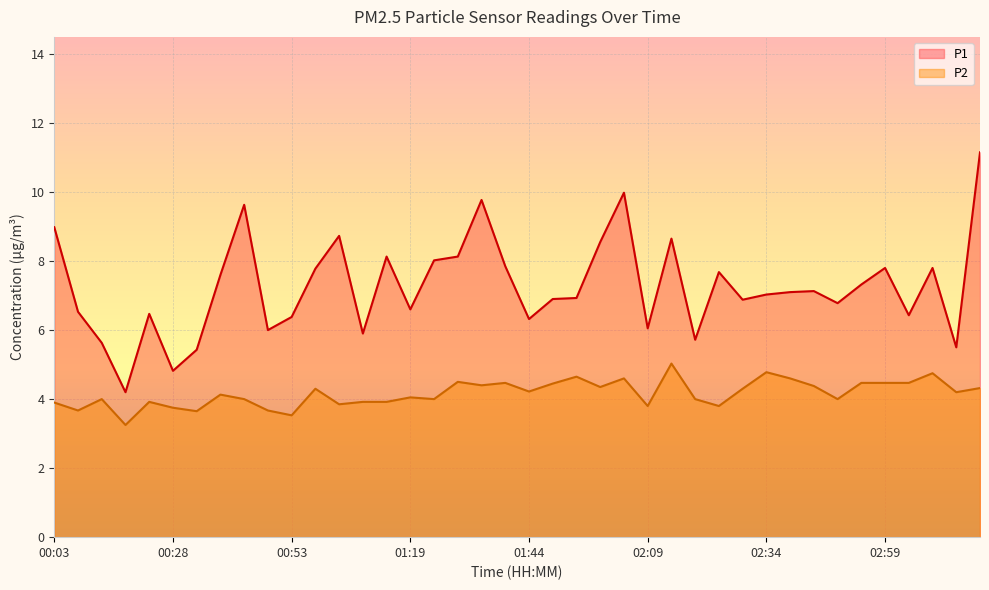

What is the label of the 30th point from the left?

02:29